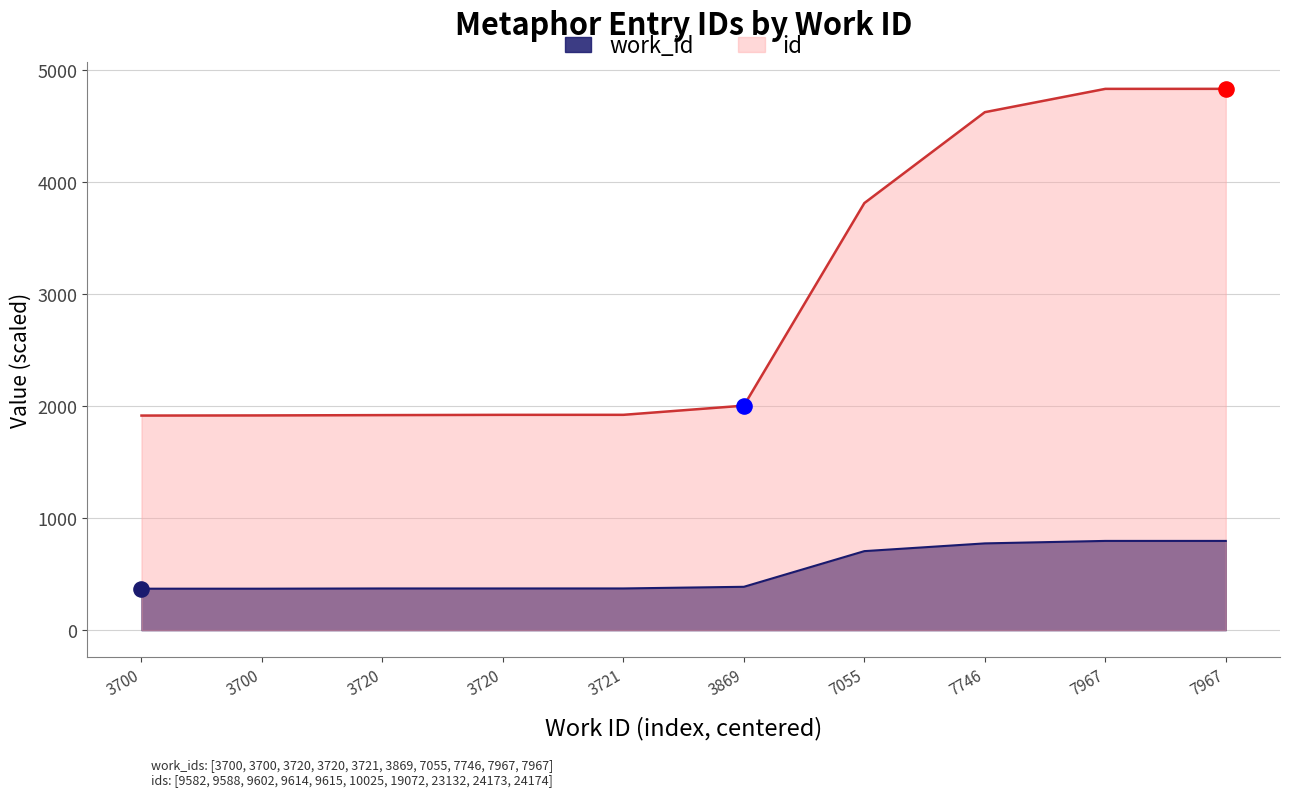

Which series contains the highest Y value?

id by work_id